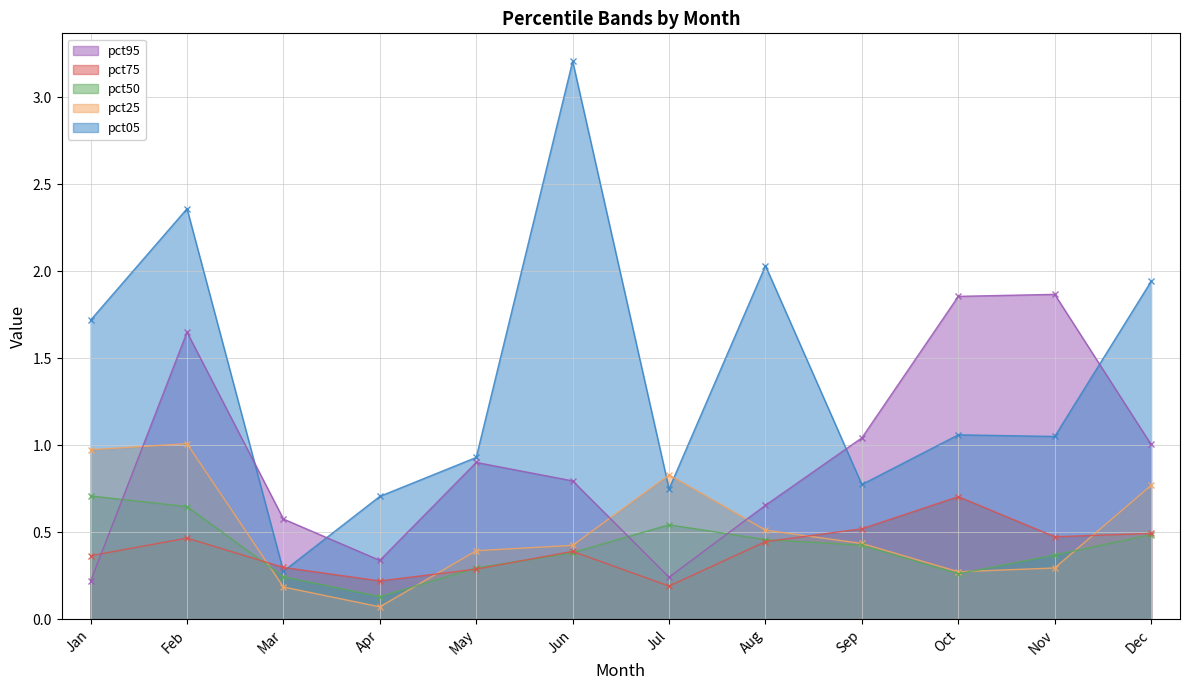

What is the sum of all pct05 values?

16.8